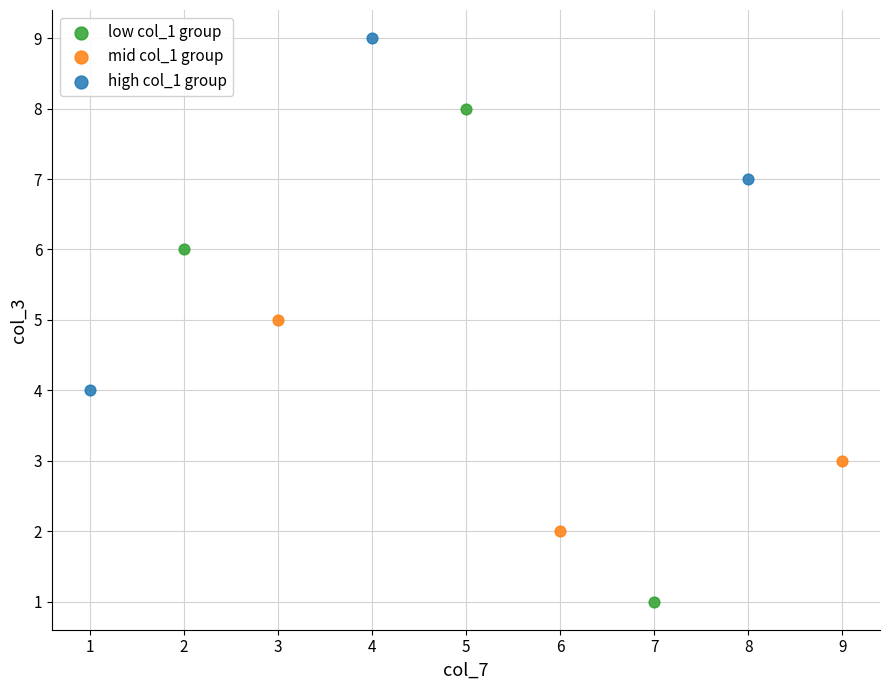

Which series has the widest spread of Y values?

low col_1 group